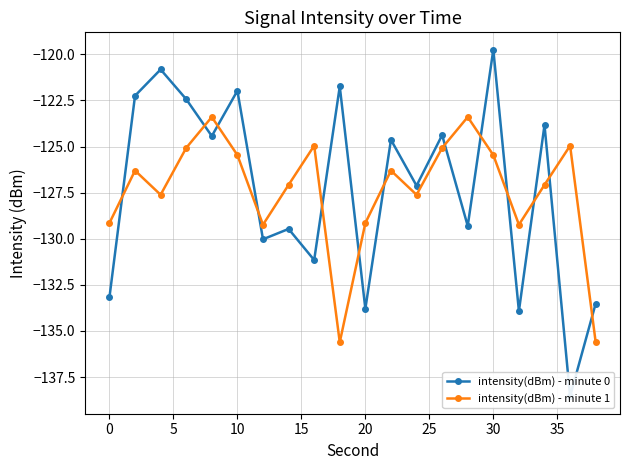

Rank the series by their average value, from highest to lowest.

intensity(dBm) - minute 0, intensity(dBm) - minute 1